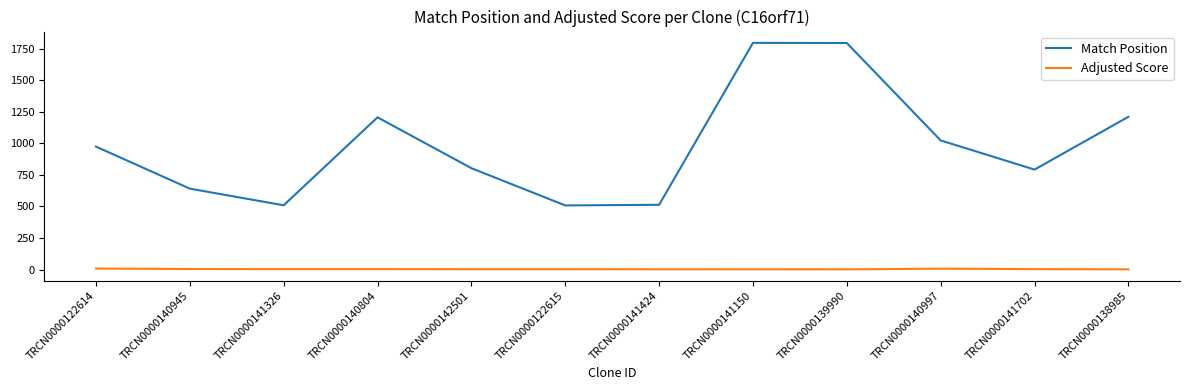

Which series has the widest spread of values?

Match Position